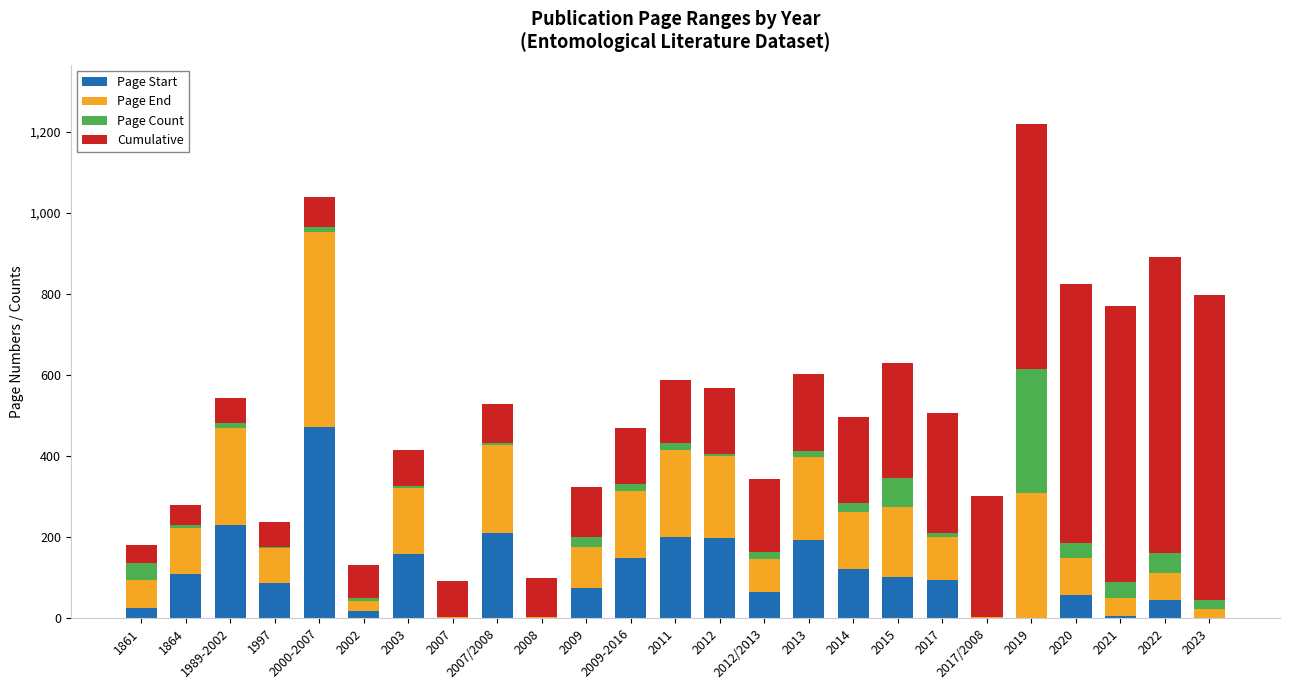

How many data points does each series have?

25